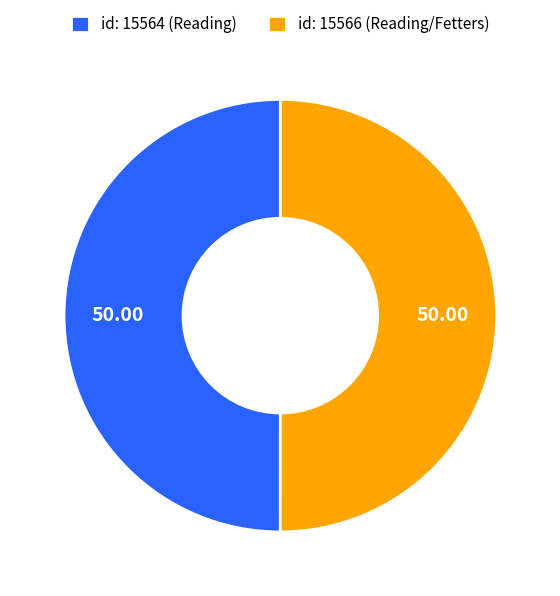

Is it true that id: 15564 is 50% of the pie?

True